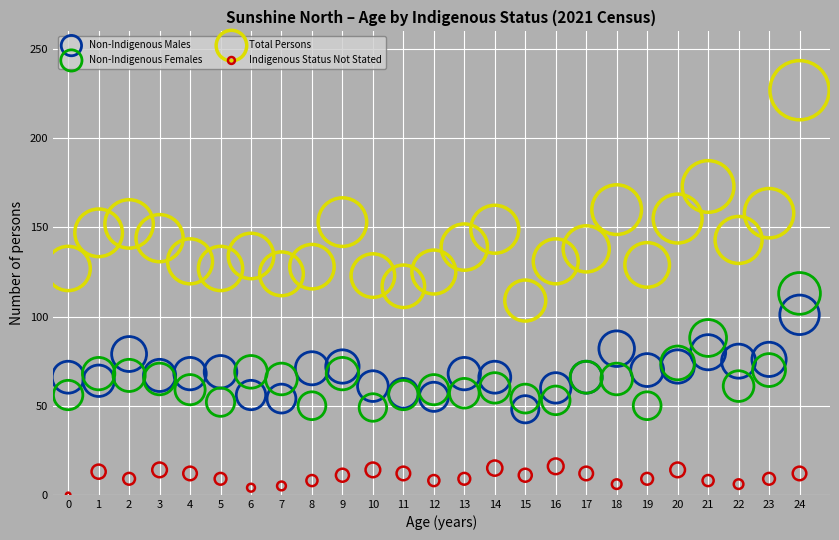

Which series has the largest Y range (max minus min)?

Total Persons